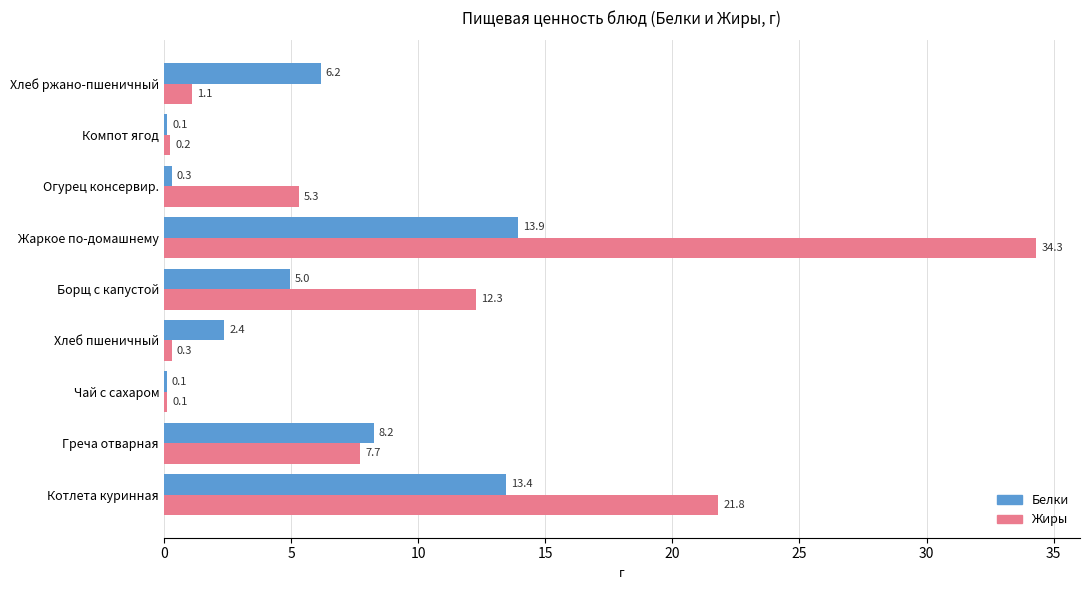

Between Чай с сахаром and Огурец консервир., which series saw the biggest shift?

Жиры